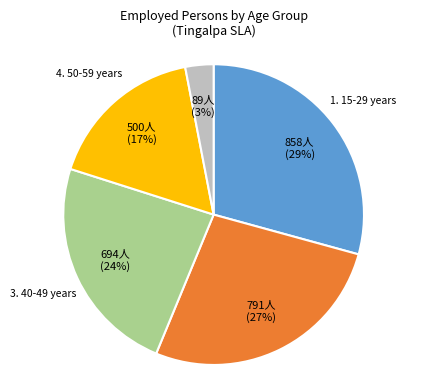

To the nearest percent, what is the average slice percentage?

20%